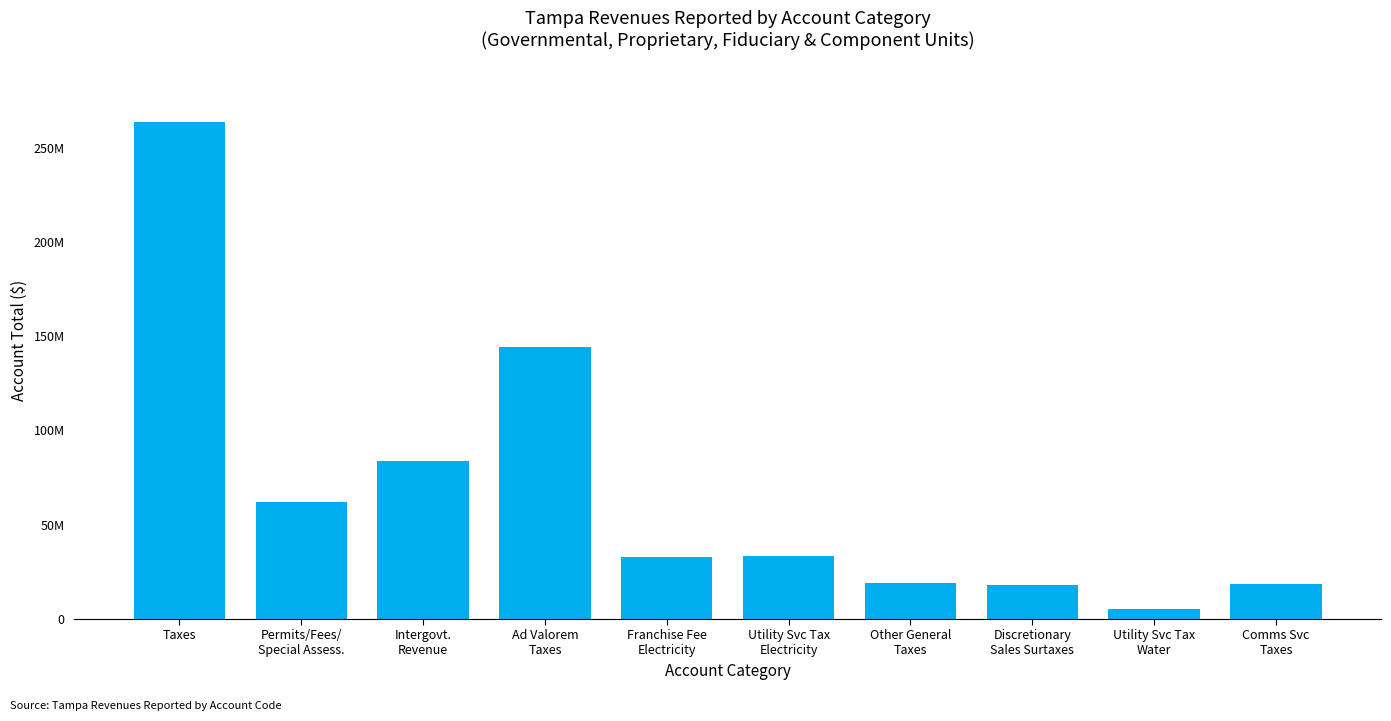

List the labels in order of value, largest first.

Taxes, Ad Valorem
Taxes, Intergovt.
Revenue, Permits/Fees/
Special Assess., Utility Svc Tax
Electricity, Franchise Fee
Electricity, Other General
Taxes, Comms Svc
Taxes, Discretionary
Sales Surtaxes, Utility Svc Tax
Water